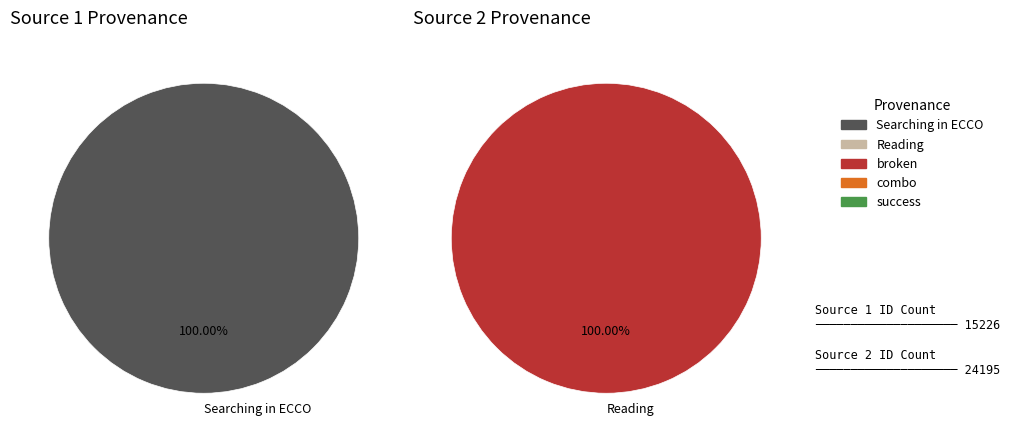

Which category has the biggest portion of the pie?

Reading